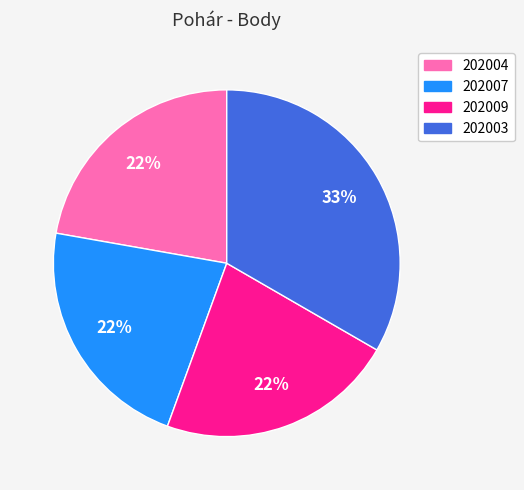

Combined, do 202009 and 202003 account for over 50%?

Yes